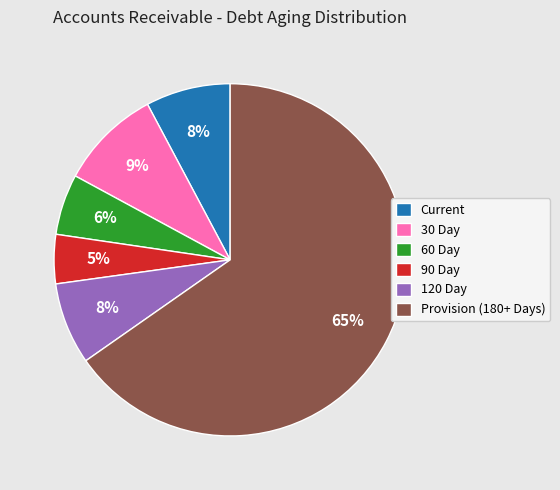

Count the number of slices in the pie.

6